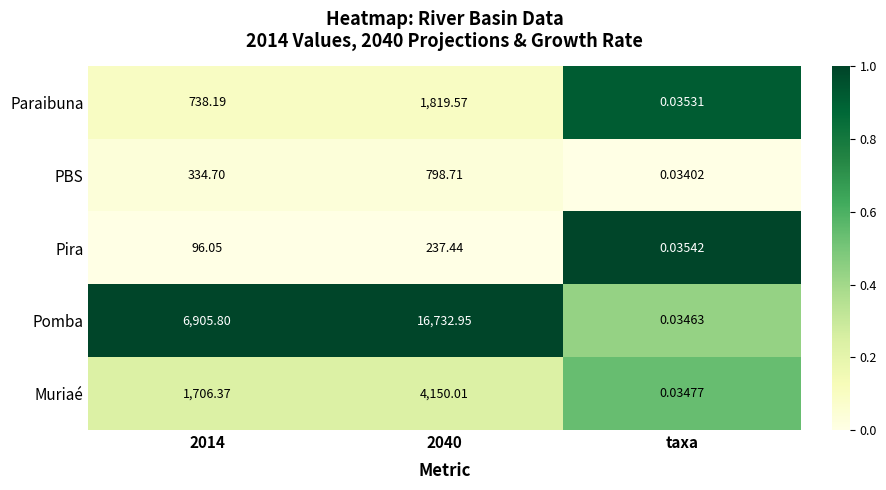

How many categories are shown in the chart?

3